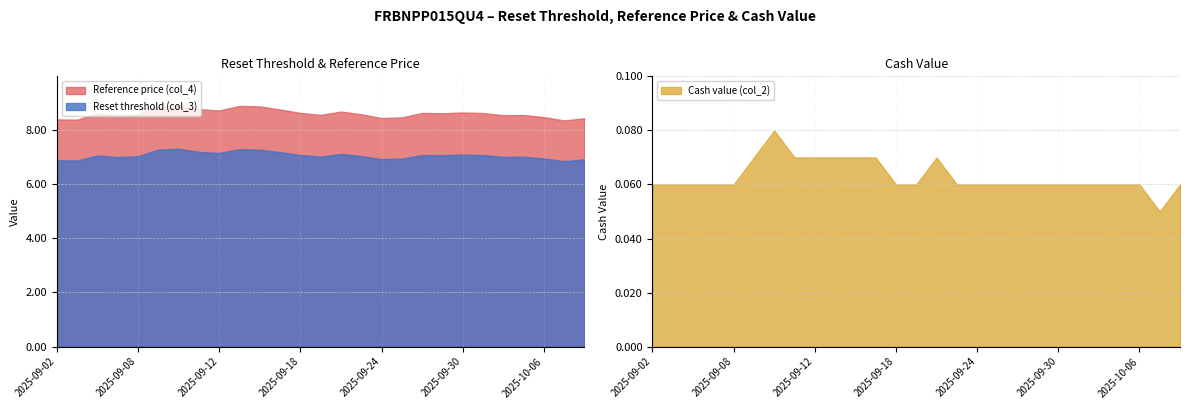

What is the label of the 4th point from the left?

2025-09-05